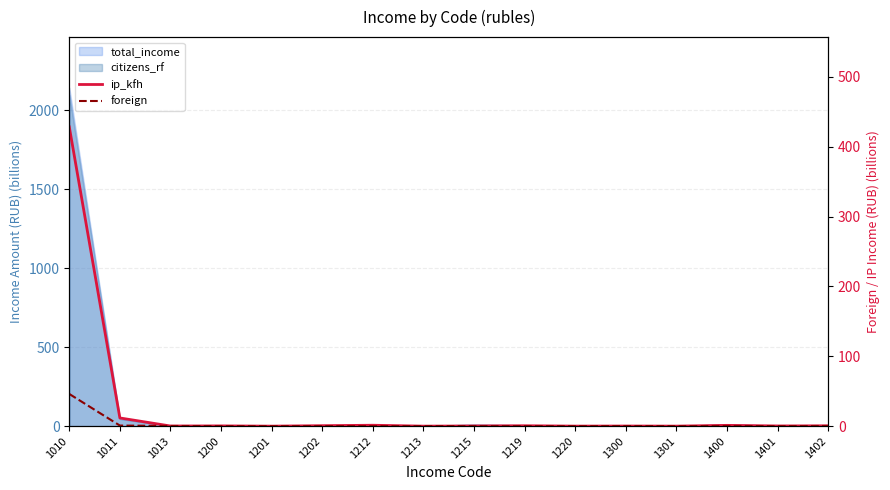

Reading right to left, extract all data points from this chart.

ip_kfh: 0.5	0.3	1.1	0.0	0.2	0.1	0.6	0.2	0.0	1.3	0.7	0.0	0.4	0.2	11.7	428.2
foreign: 0.3	0.0	0.3	0.0	0.2	0.0	0.0	0.1	0.0	0.1	0.0	0.0	0.0	0.3	0.9	46.1